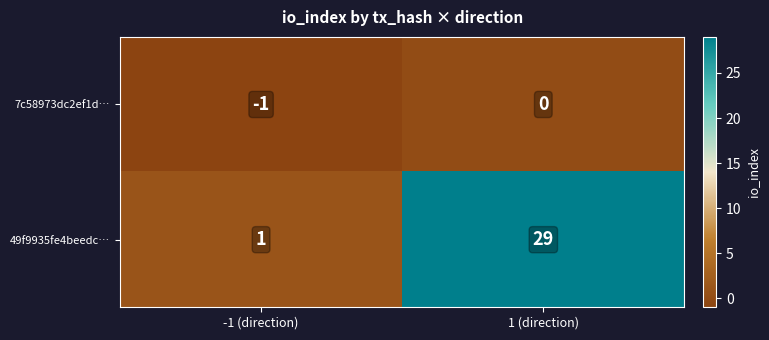

Rank the series at 1 (direction) from highest to lowest value.

49f9935fe4beedc…, 7c58973dc2ef1d…